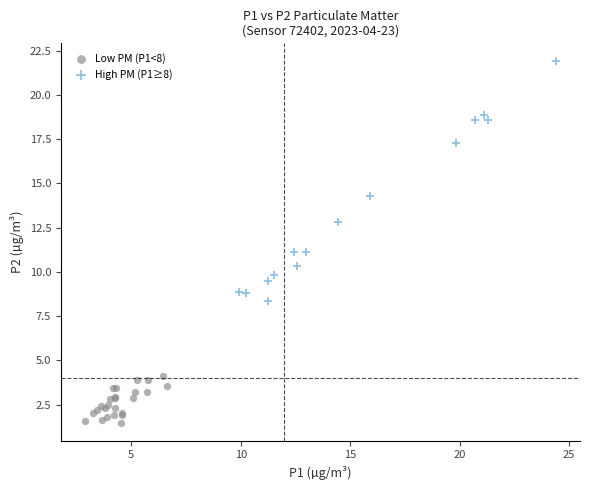

What are all the series names shown in the legend?

Low PM (P1<8), High PM (P1≥8)